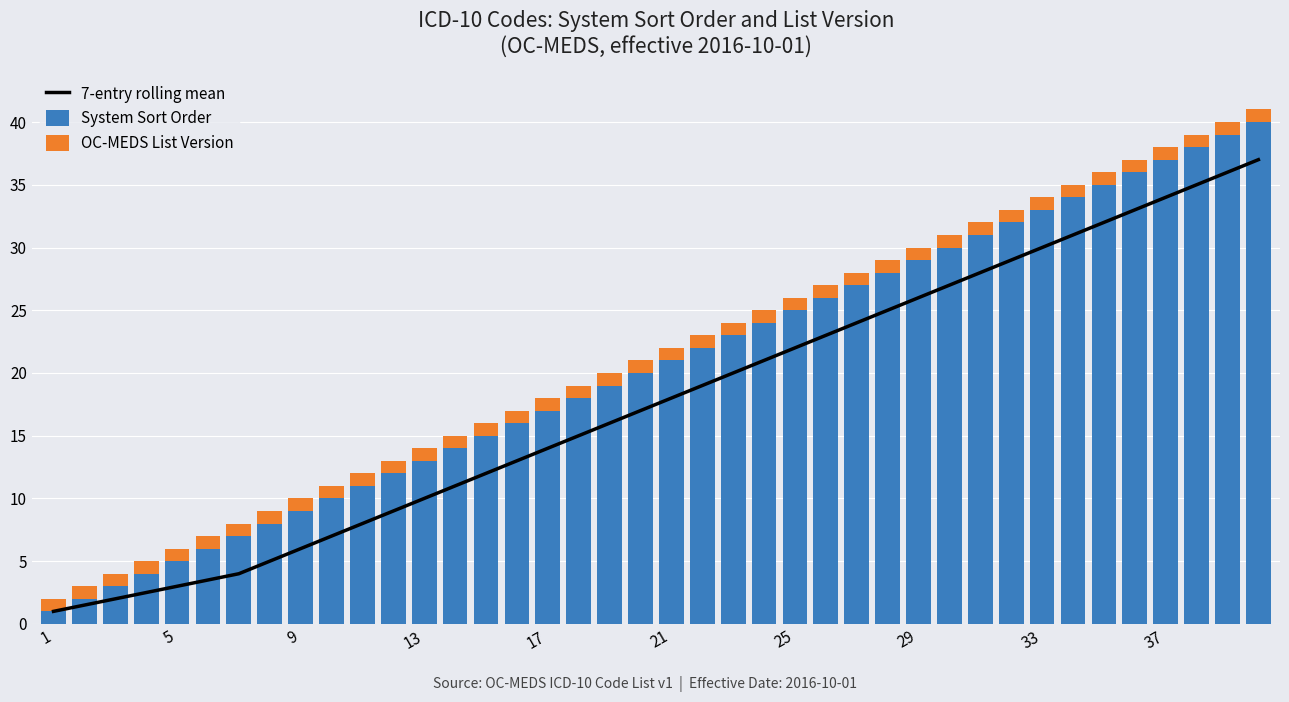

Which category has the lowest value across all series?

1